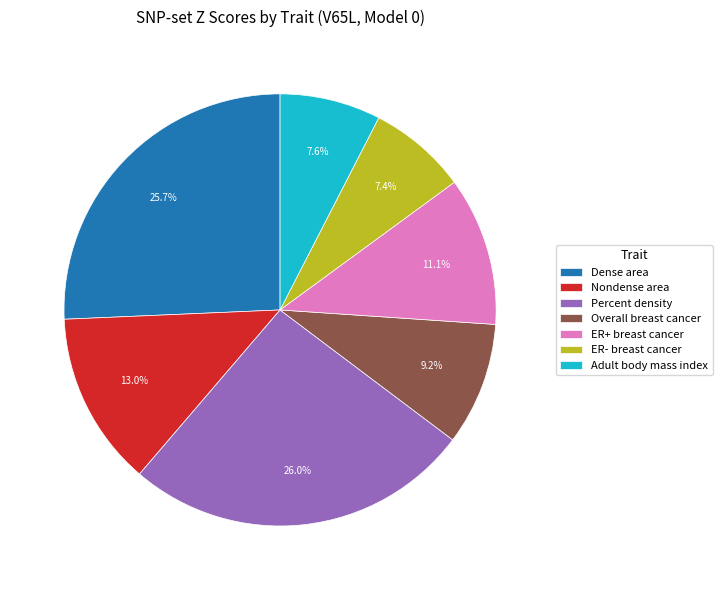

Does Percent density account for over 50% of the chart?

No